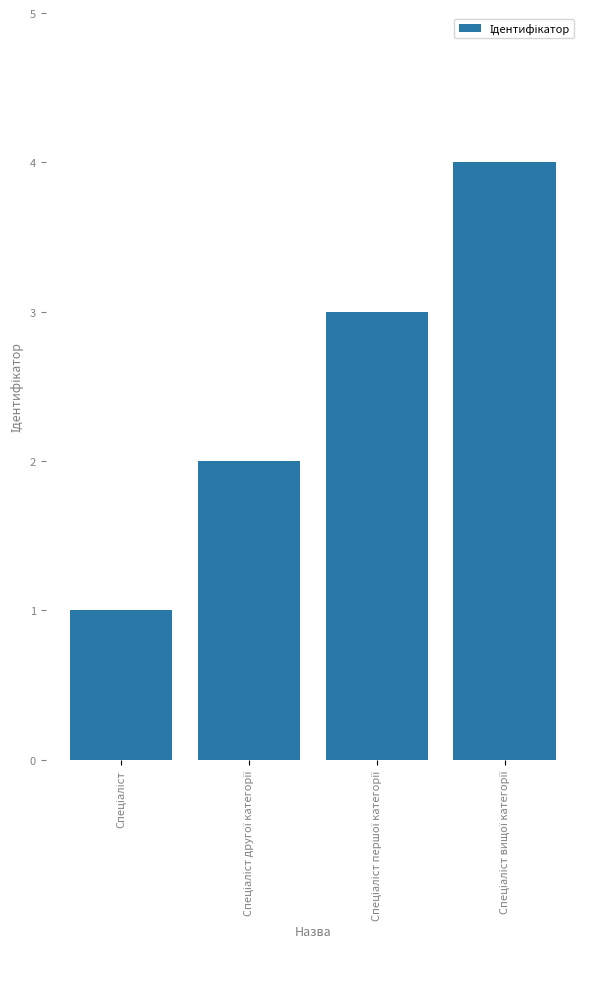

What is the maximum value shown in the chart?

4